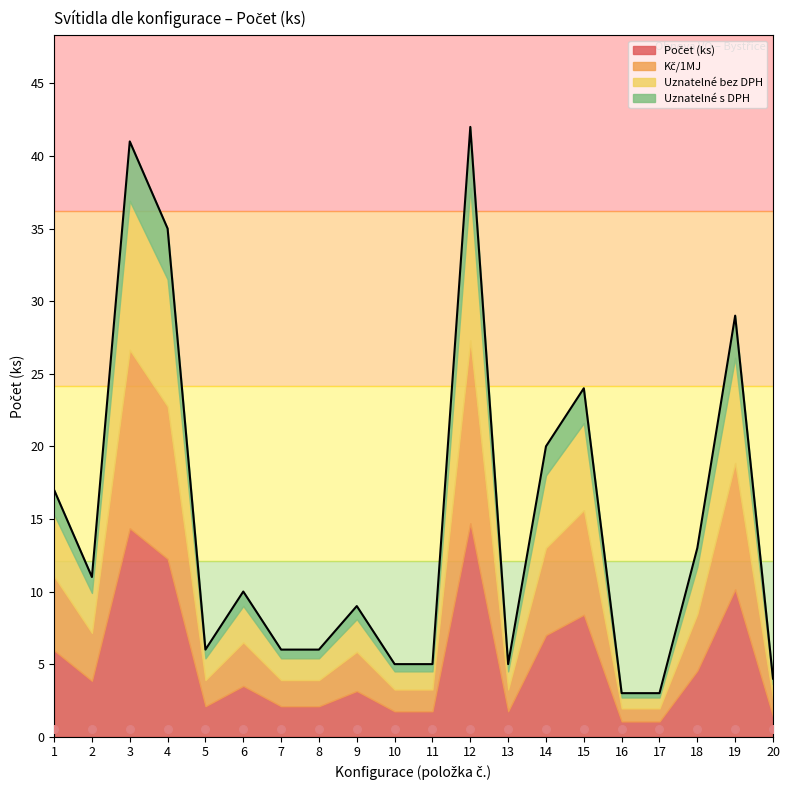

At which category is the sum across all series the highest?

12